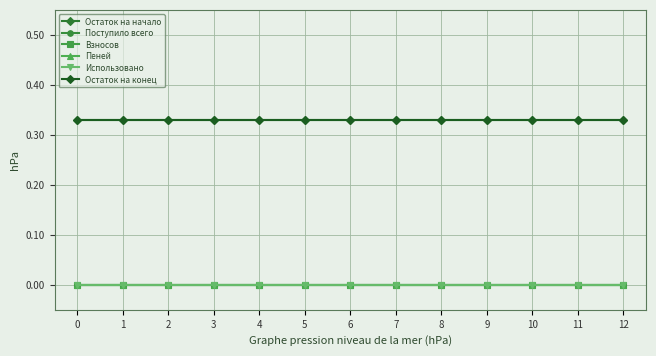

Does the chart have visible grid lines?

Yes